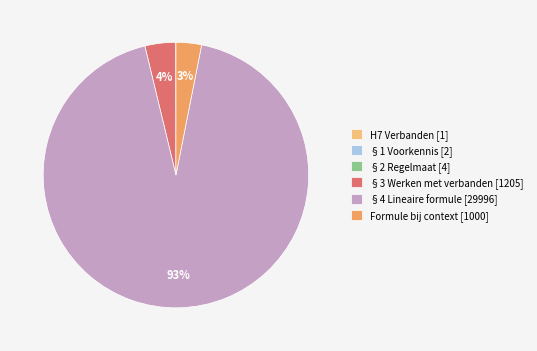

Does §4 Lineaire formule [29996] account for over 50% of the chart?

Yes